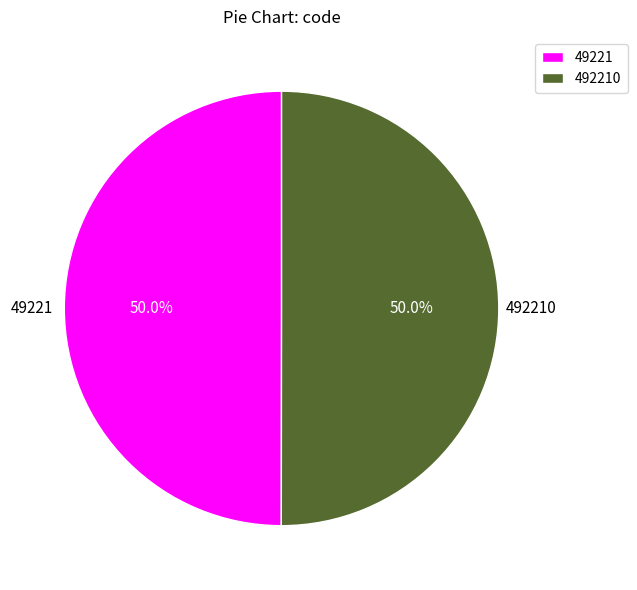

How many segments does this pie chart have?

2